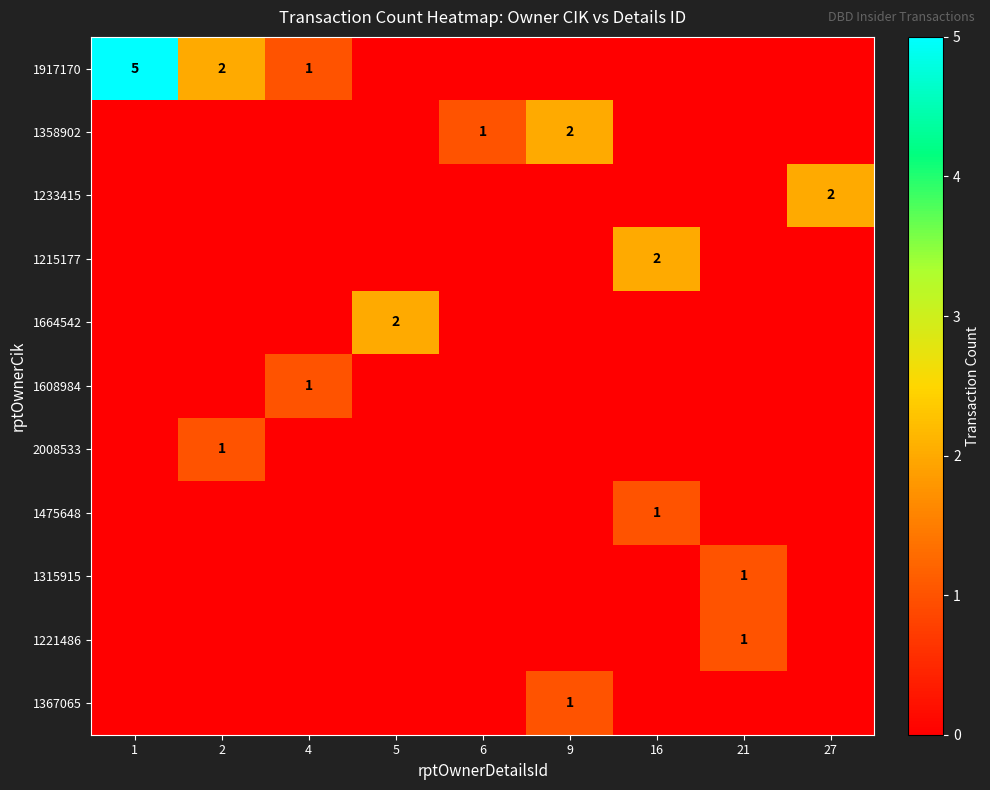

Which has a higher value, 5 or 4?

4